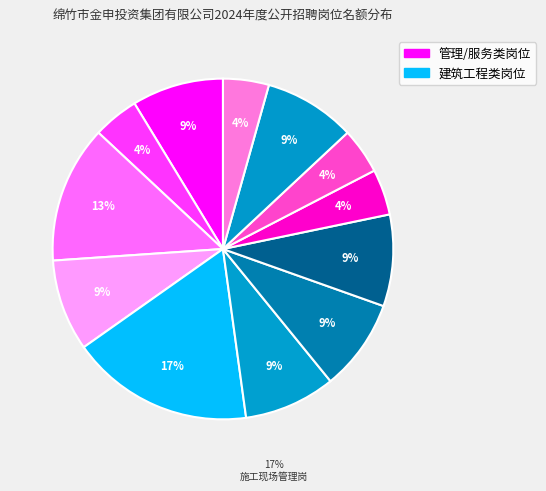

Count the number of slices in the pie.

12